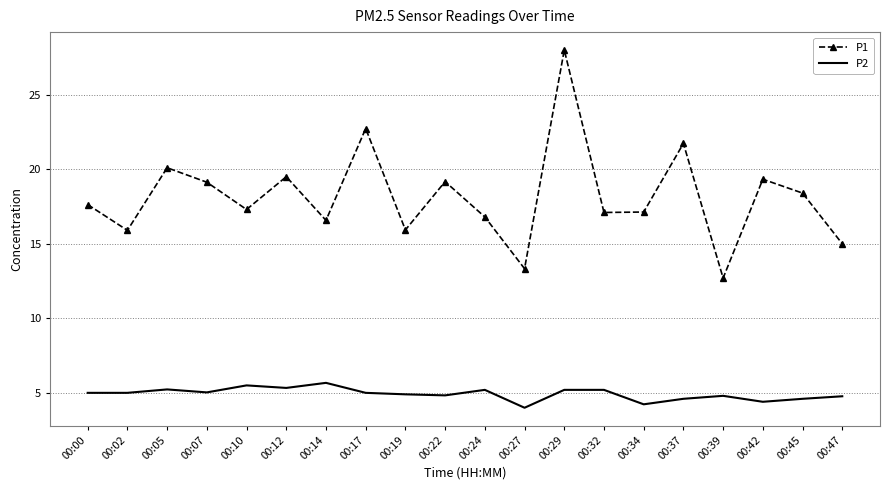

Which label corresponds to the largest value in the chart?

00:29